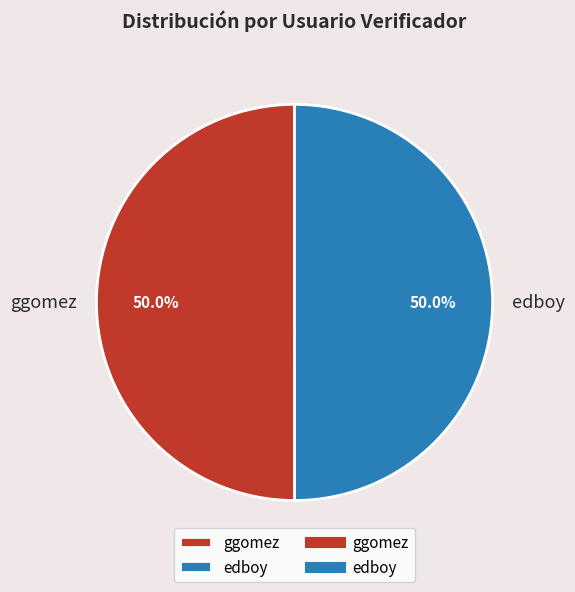

Approximately how many times larger is the value at edboy compared to ggomez?

1.0